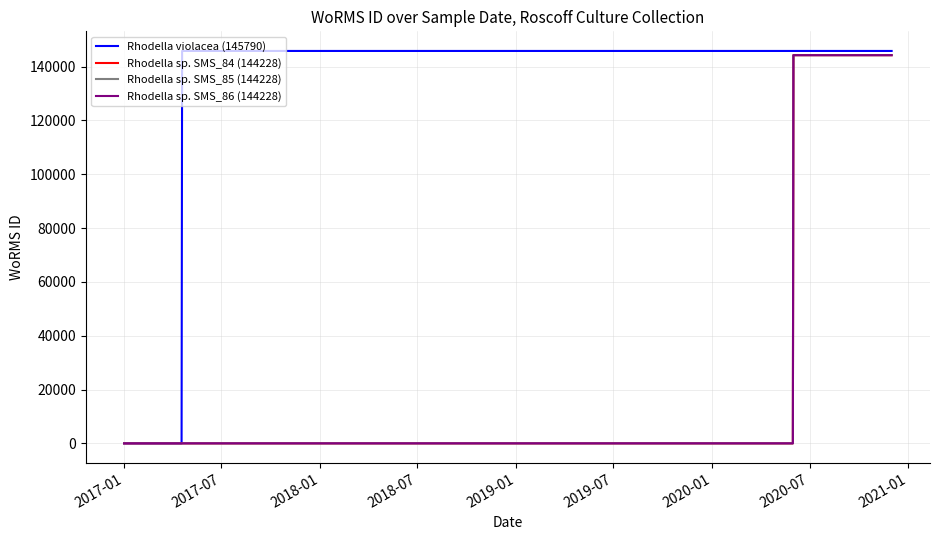

Count the number of data series in this chart.

4